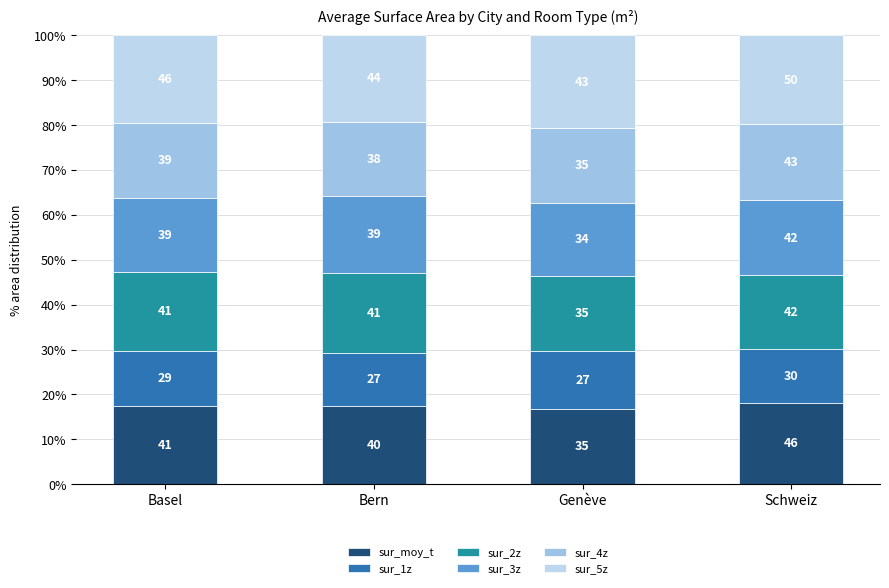

How many bars are there in total?

4